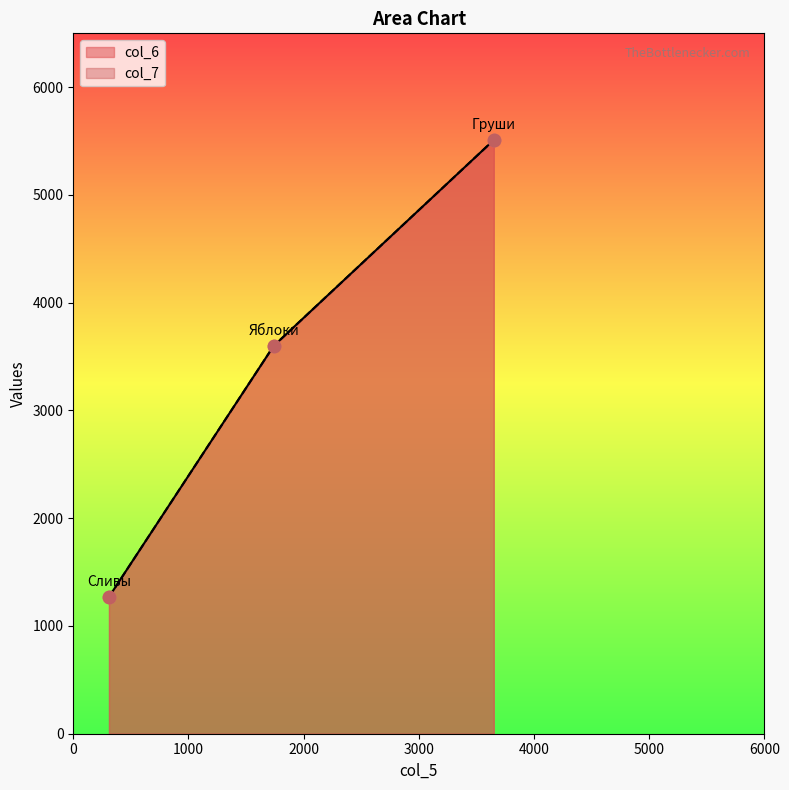

Which series contains the highest Y value?

col_6